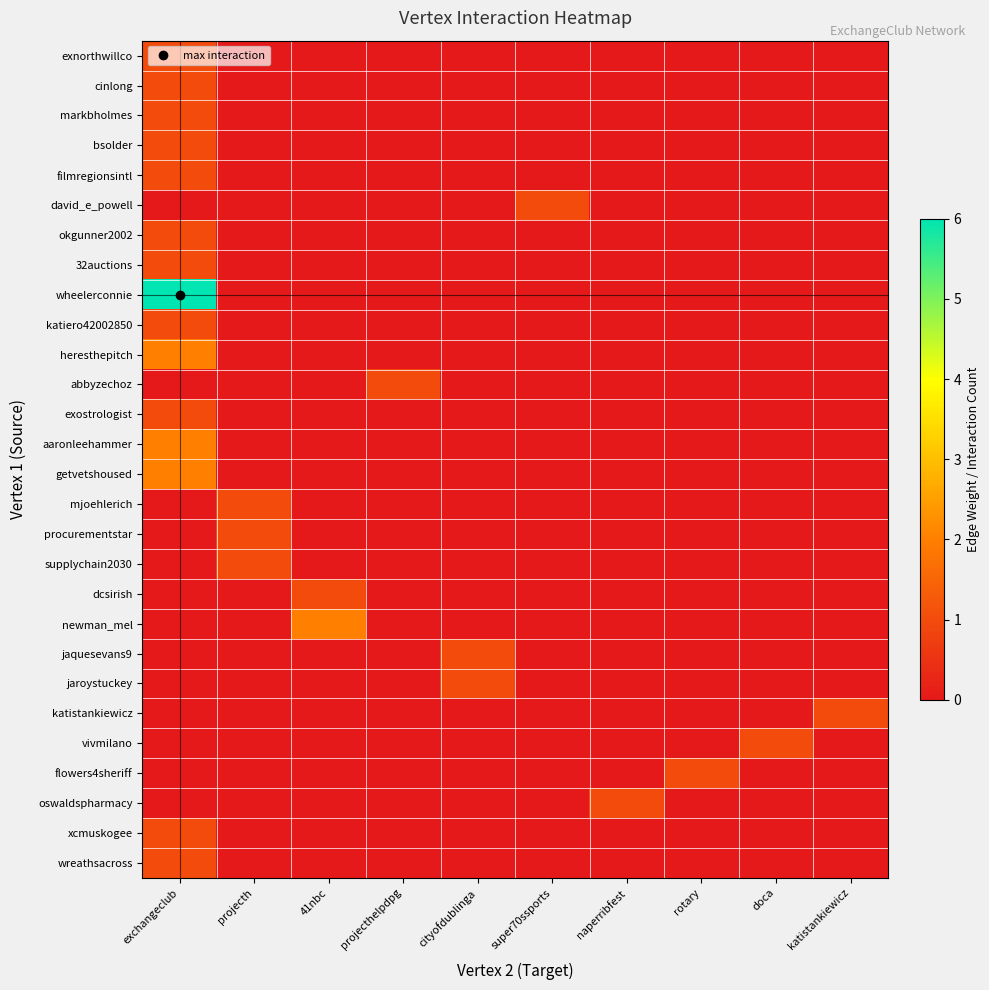

At projecth, list the series in order from largest to smallest.

mjoehlerich, procurementstar, supplychain2030, exnorthwillco, cinlong, markbholmes, bsolder, filmregionsintl, david_e_powell, okgunner2002, 32auctions, wheelerconnie, katiero42002850, heresthepitch, abbyzechoz, exostrologist, aaronleehammer, getvetshoused, dcsirish, newman_mel, jaquesevans9, jaroystuckey, katistankiewicz, vivmilano, flowers4sheriff, oswaldspharmacy, xcmuskogee, wreathsacross